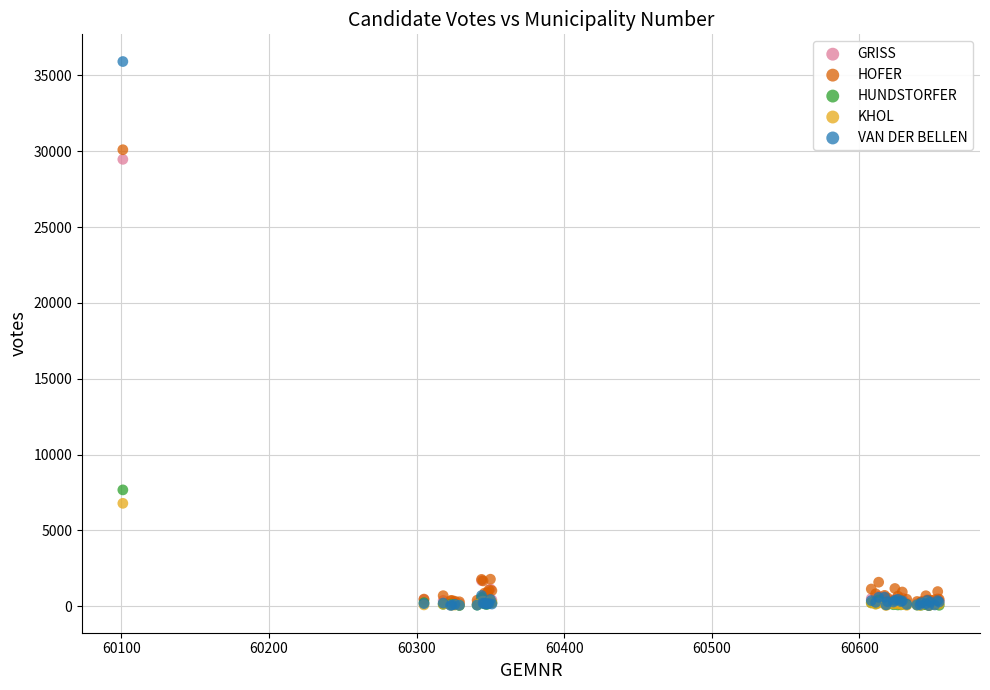

In the GRISS series, what Y value is closest to 14766?

1681